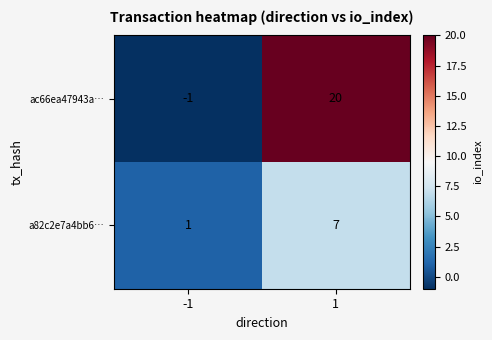

At which category does the chart reach its peak across all series?

1